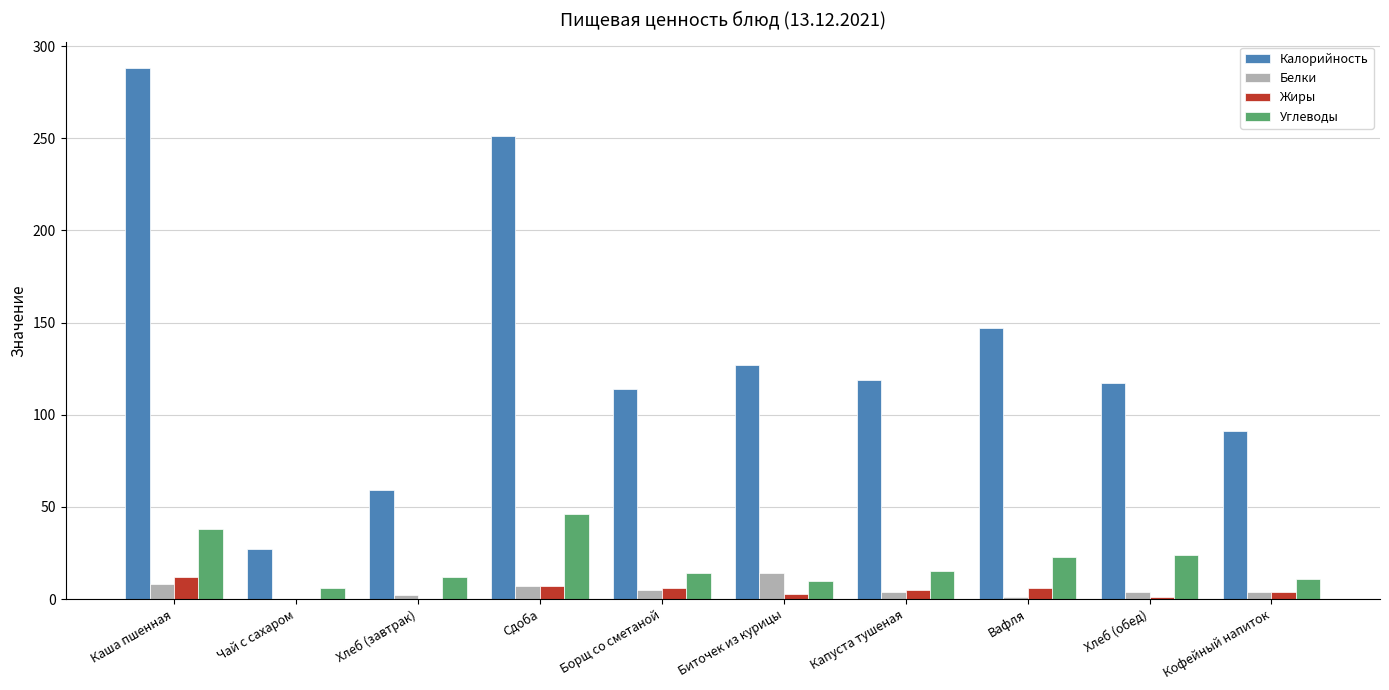

At which label is Калорийность closest to 157?

Вафля